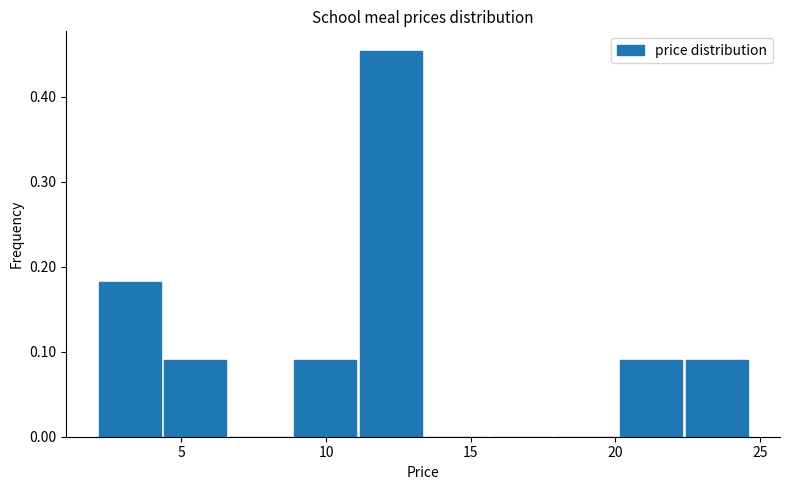

Reading left to right, transcribe this chart: for each bar, give the range it covers on the x-axis and its height. Neither the bar edges nor the heights are printed on the chart, so give them approximately, as read against the axes.

2.0 to 4.5: 0.18
4.5 to 6.5: 0.09
6.5 to 9.0: 0
9.0 to 11.0: 0.09
11.0 to 13.5: 0.45
13.5 to 15.5: 0
15.5 to 18.0: 0
18.0 to 20.0: 0
20.0 to 22.5: 0.09
22.5 to 24.5: 0.09